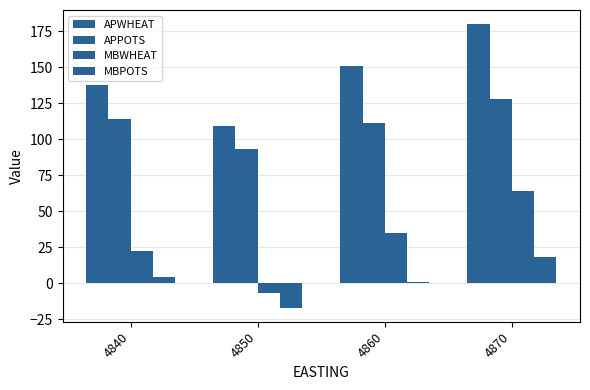

Where is MBPOTS nearest to the value 0?

4860